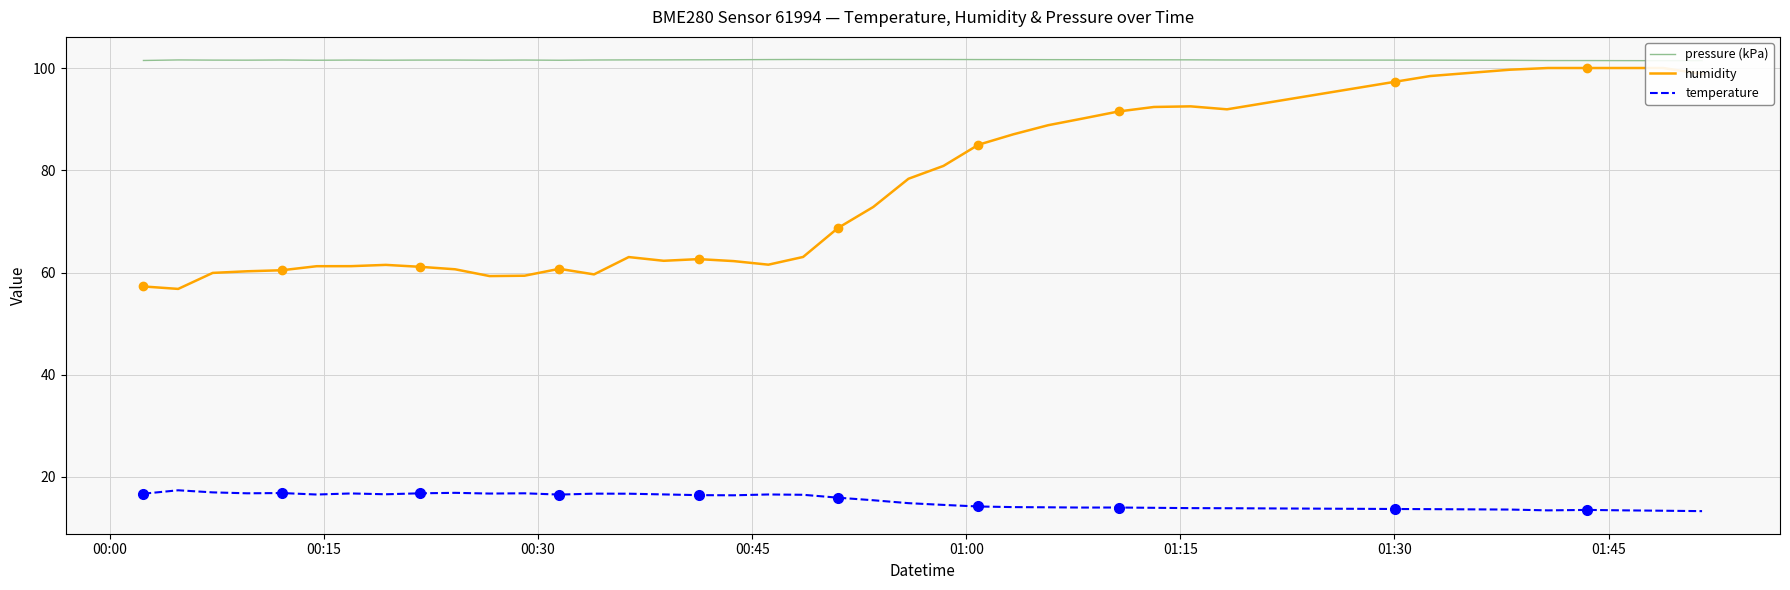

What is the highest value of the temperature series?

17.4